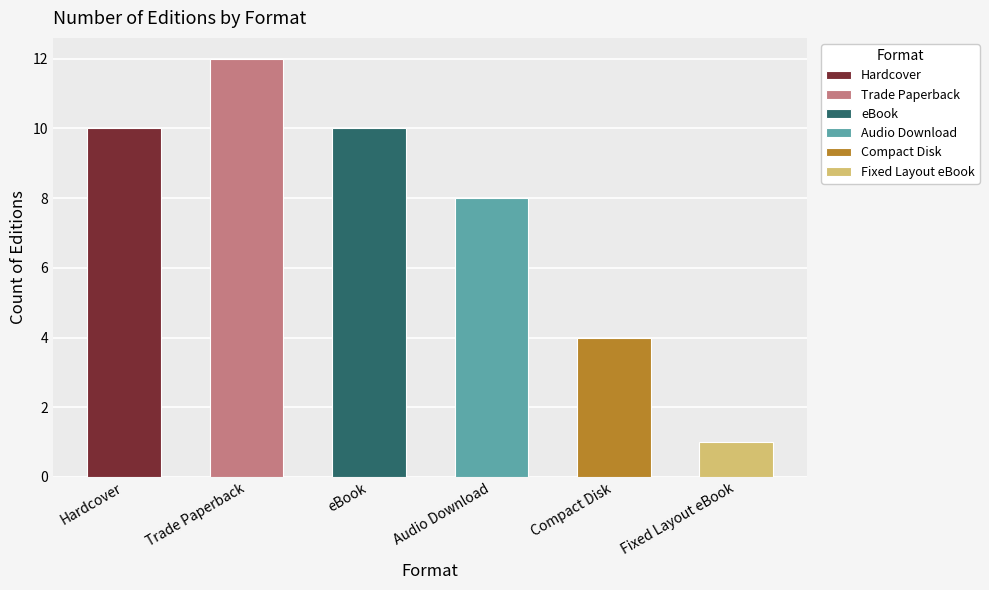

Which category has the highest value across all series?

Trade Paperback